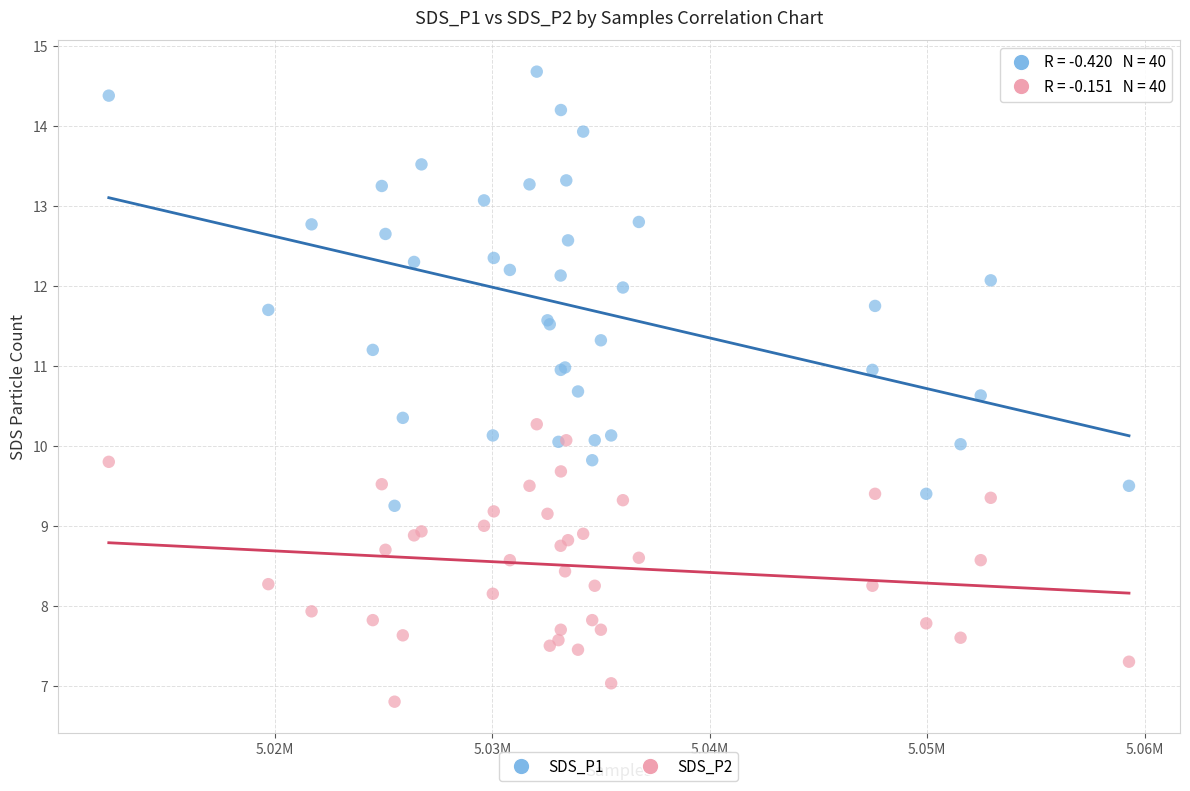

What is the X range (max minus min) for the scatter plot?

46930.0